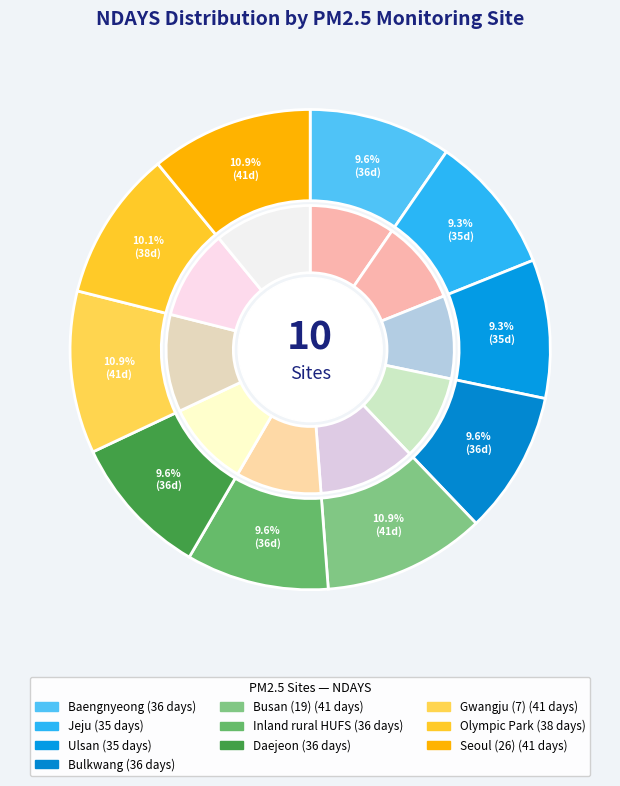

What percentage is the Bulkwang slice, to the nearest percent?

10%